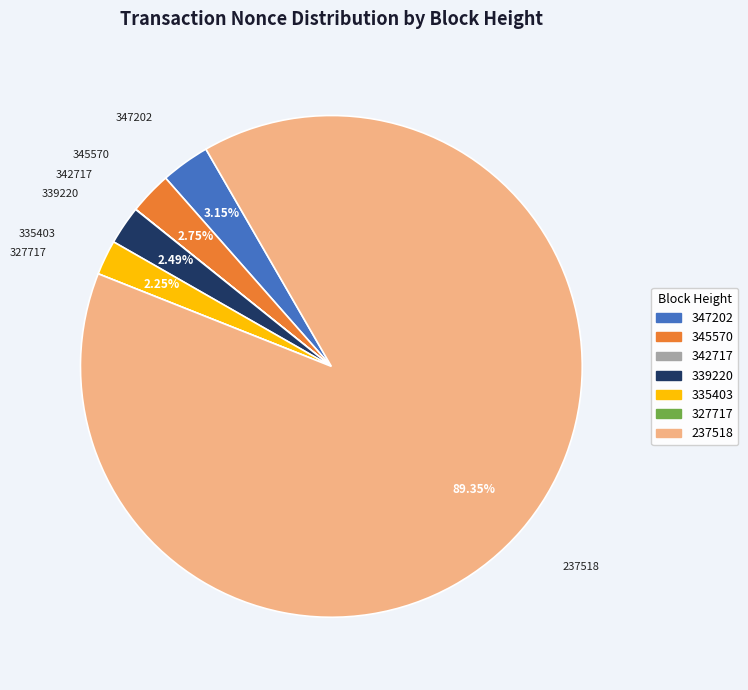

Is there a majority slice in this chart?

Yes